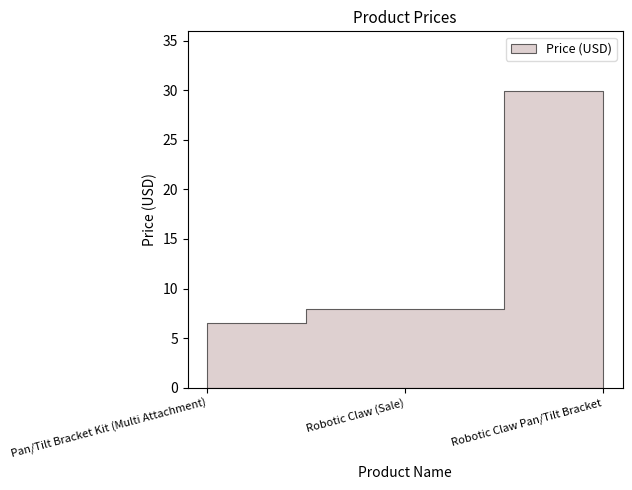

Which label corresponds to the largest value in the chart?

Robotic Claw Pan/Tilt Bracket